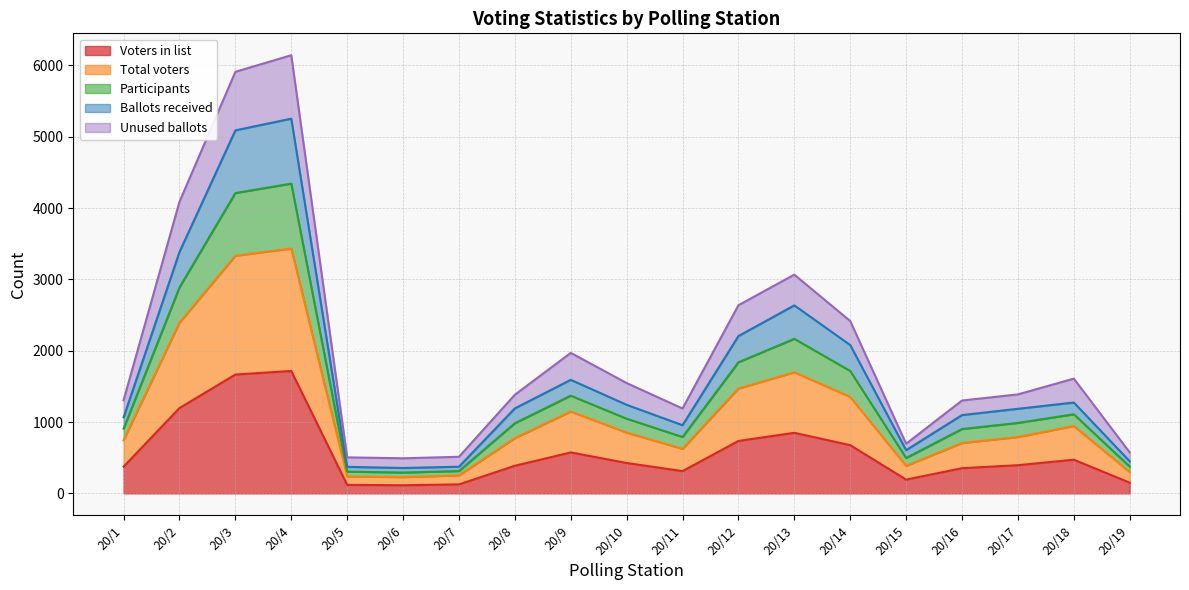

How many lines are shown in the chart?

5